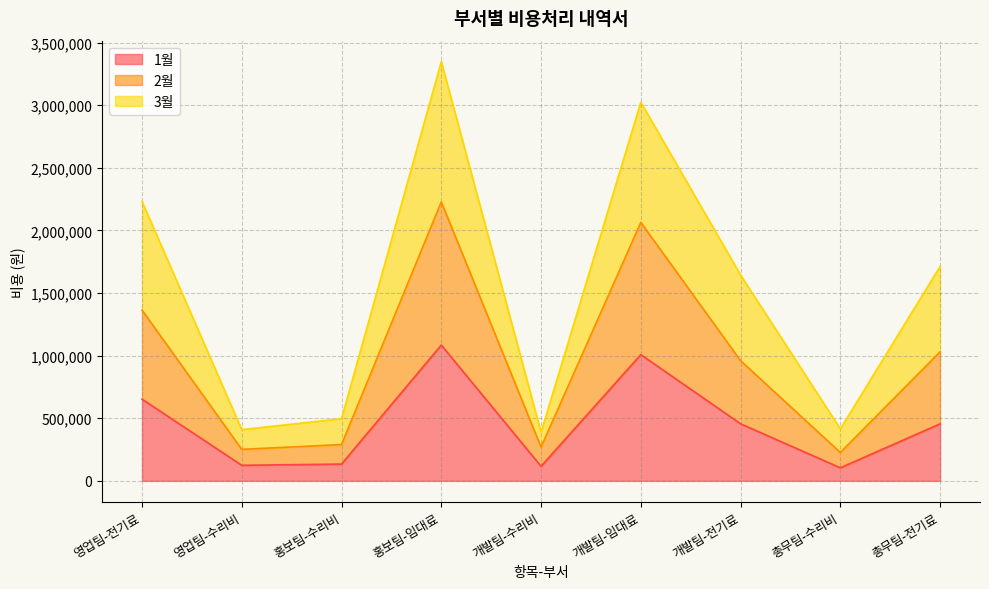

True or false: 3월 and 1월 intersect in this chart.

False